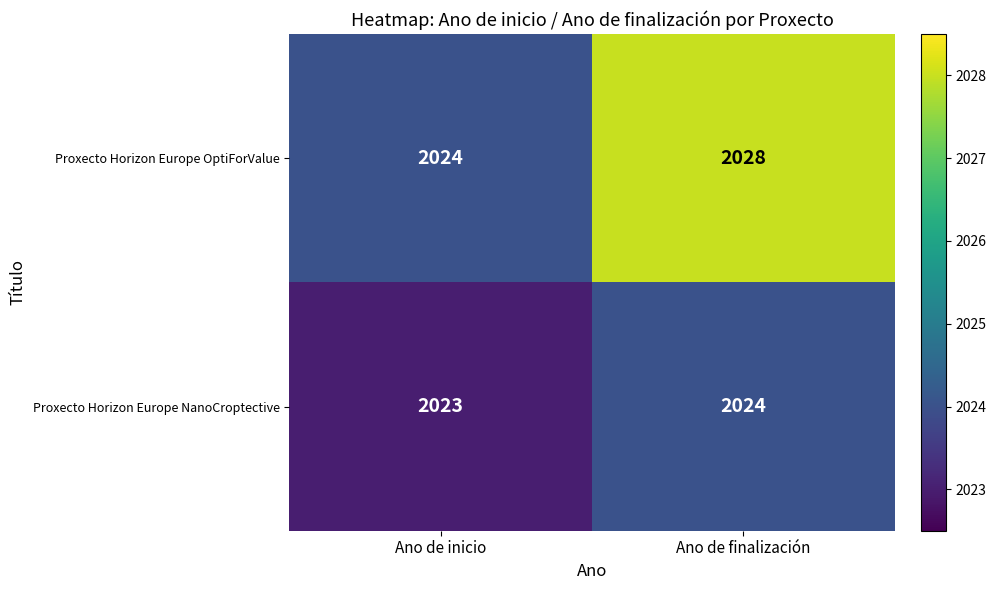

At how many categories does at least one series exceed 2025?

1